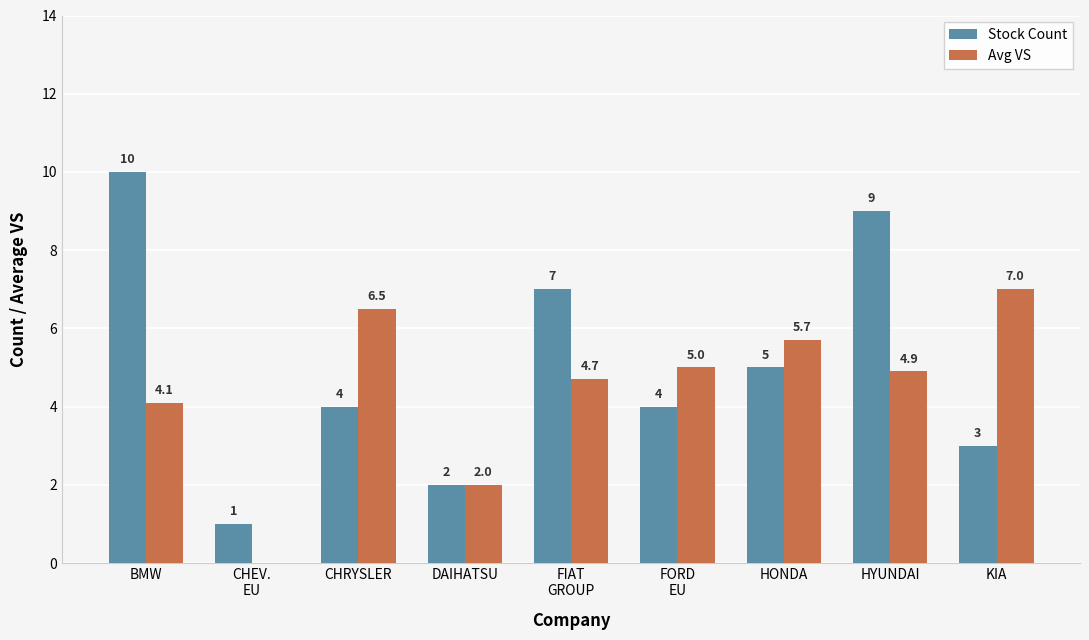

How many Stock Count values are between 3 and 7?

5